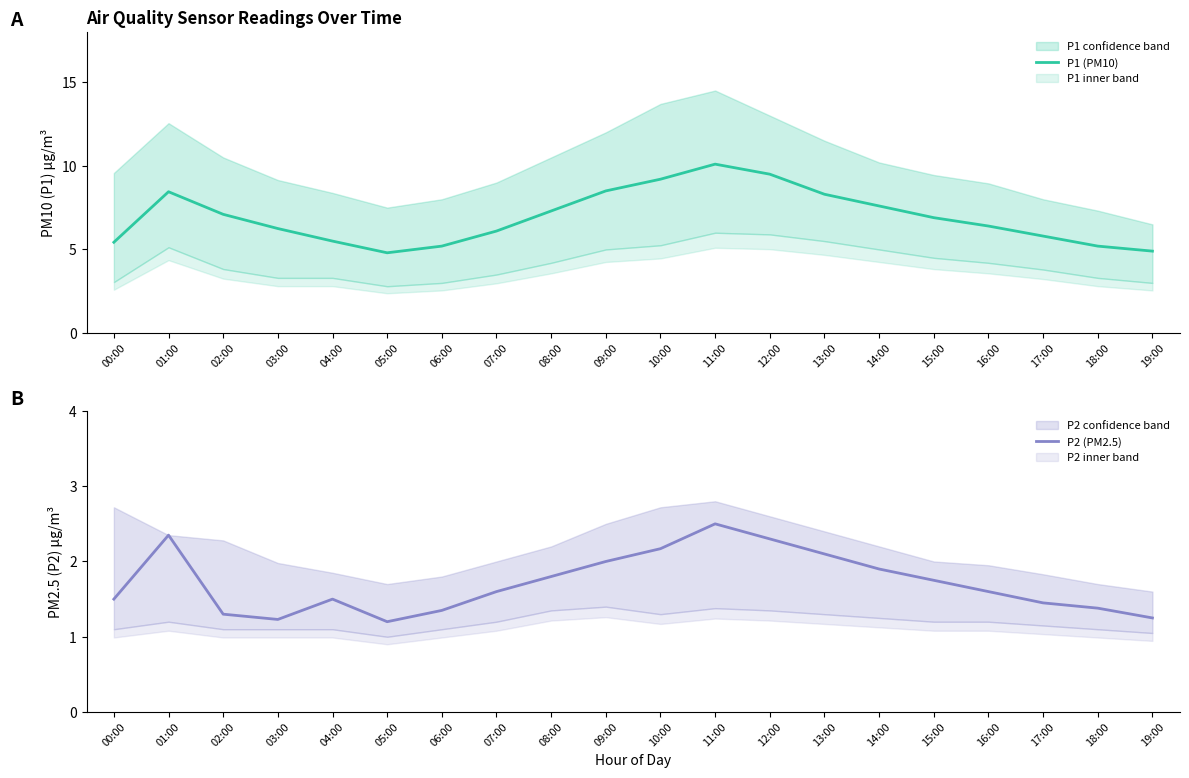

Reading left to right, what are all the values shown in this chart?

P1 (PM10): 00:00=5.4	01:00=8.4	02:00=7.1	03:00=6.2	04:00=5.5	05:00=4.8	06:00=5.2	07:00=6.1	08:00=7.3	09:00=8.5	10:00=9.2	11:00=10.1	12:00=9.5	13:00=8.3	14:00=7.6	15:00=6.9	16:00=6.4	17:00=5.8	18:00=5.2	19:00=4.9
P2 (PM2.5): 00:00=1.5	01:00=2.4	02:00=1.3	03:00=1.2	04:00=1.5	05:00=1.2	06:00=1.4	07:00=1.6	08:00=1.8	09:00=2.0	10:00=2.2	11:00=2.5	12:00=2.3	13:00=2.1	14:00=1.9	15:00=1.8	16:00=1.6	17:00=1.4	18:00=1.4	19:00=1.2